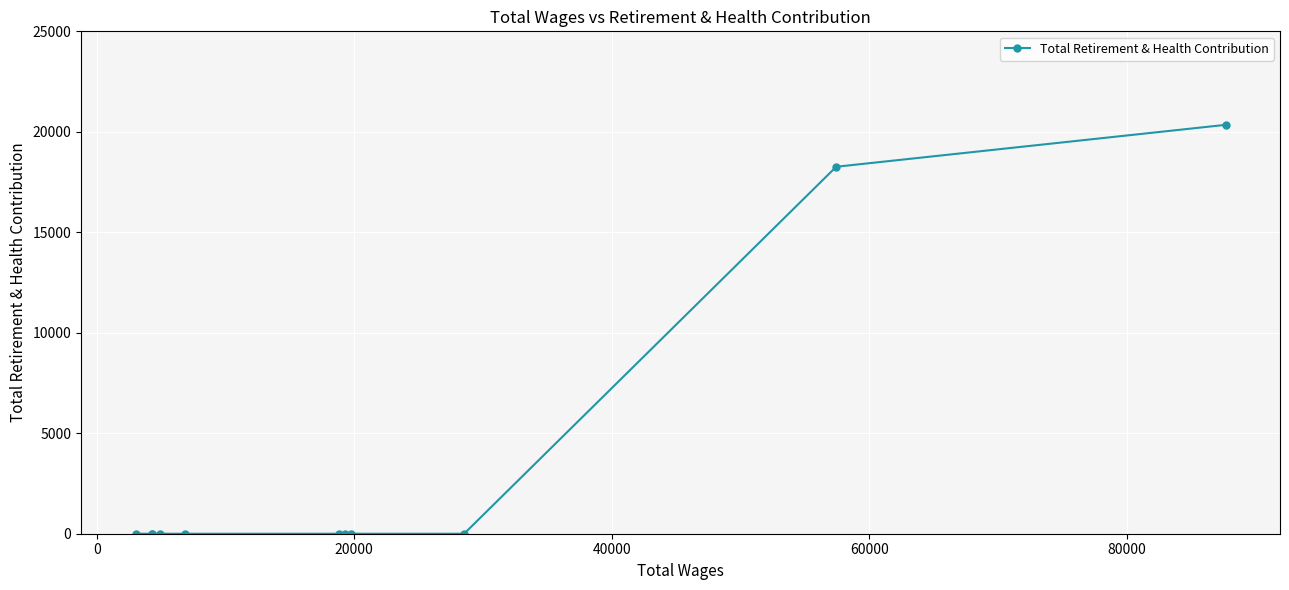

What is the difference between the maximum and second lowest values?

20346